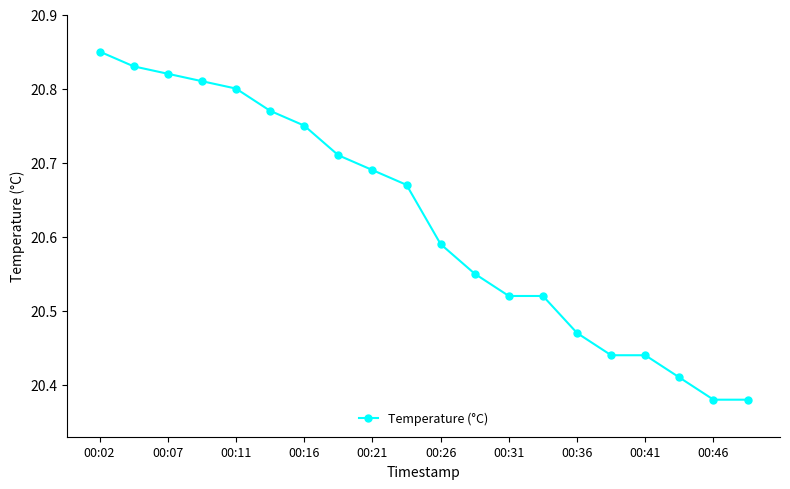

Count the values in the range 20 to 21.

20